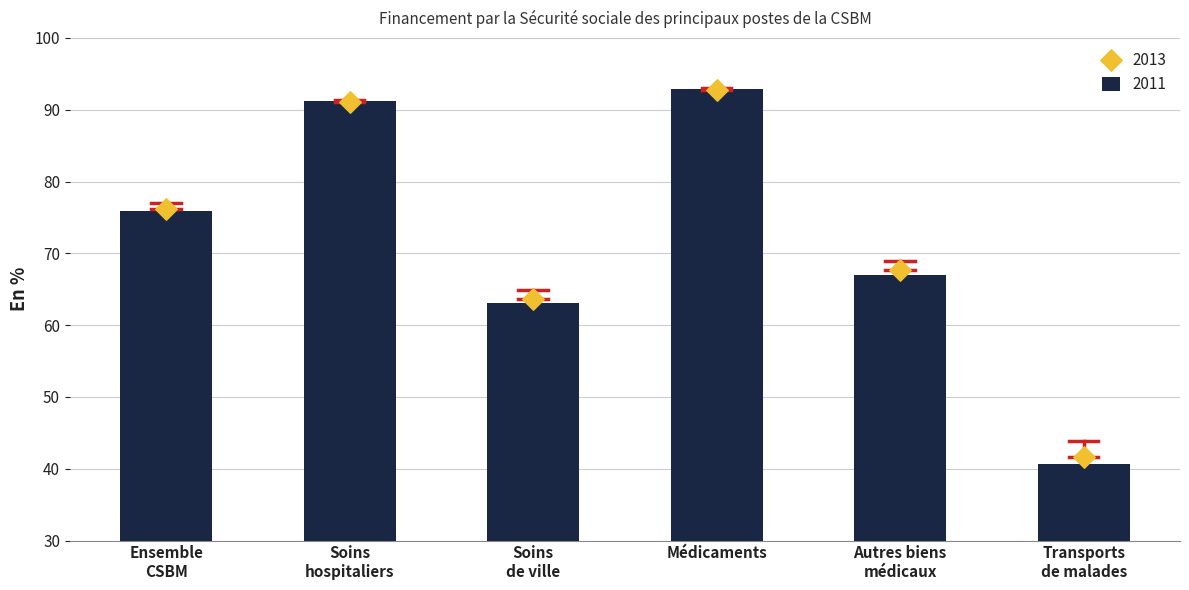

What is the total value across all series at Médicaments?

185.6